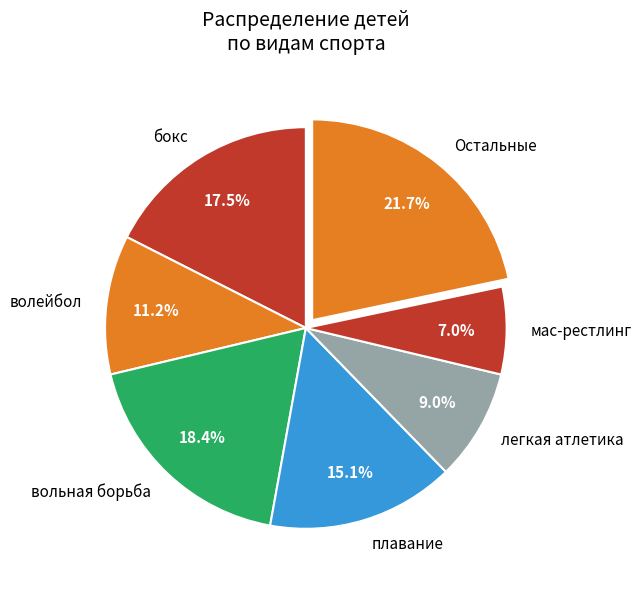

Which slice is the largest?

Остальные